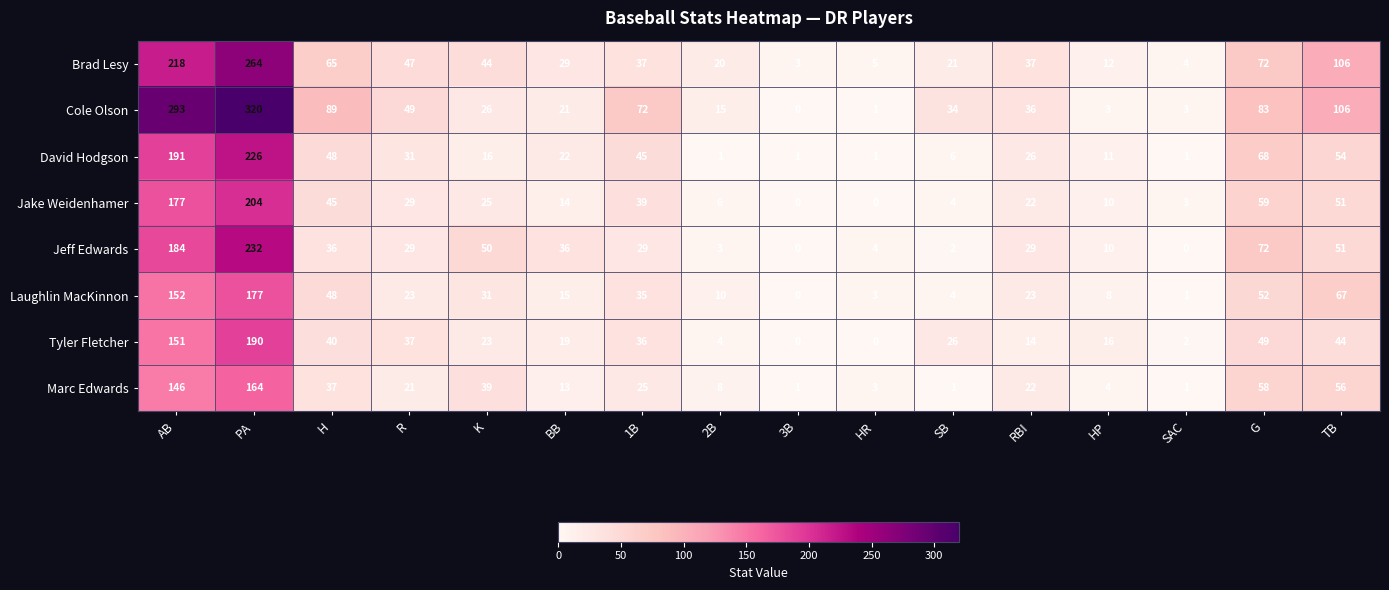

The David Hodgson series shows 8 at SB. True or false?

False